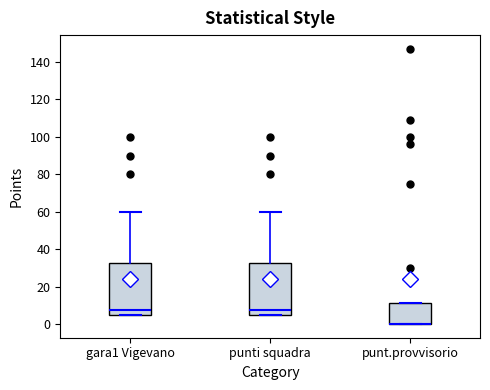

Reading left to right, transcribe this box plot: for each box, give where its median line is, the range the box spans, and where its two whiskers end, as read against the y-axis. The values are not printed on the chart, so give them approximately, as read against the axis.

gara1 Vigevano: median 8, box 6 to 32, whiskers 6 to 60
punti squadra: median 8, box 6 to 32, whiskers 6 to 60
punt.provvisorio: median 0 (drawn on the box's lower edge), box 0 to 12, whiskers 0 to 12